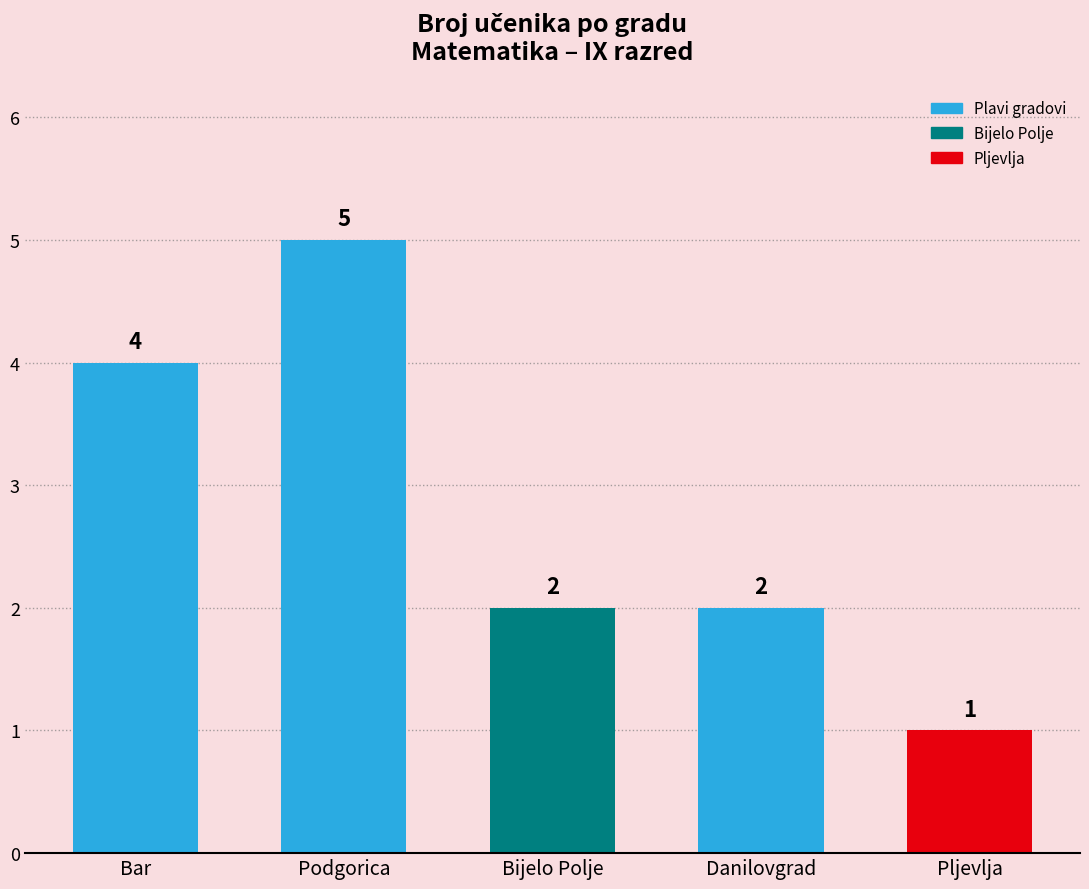

Read the value at Pljevlja.

1